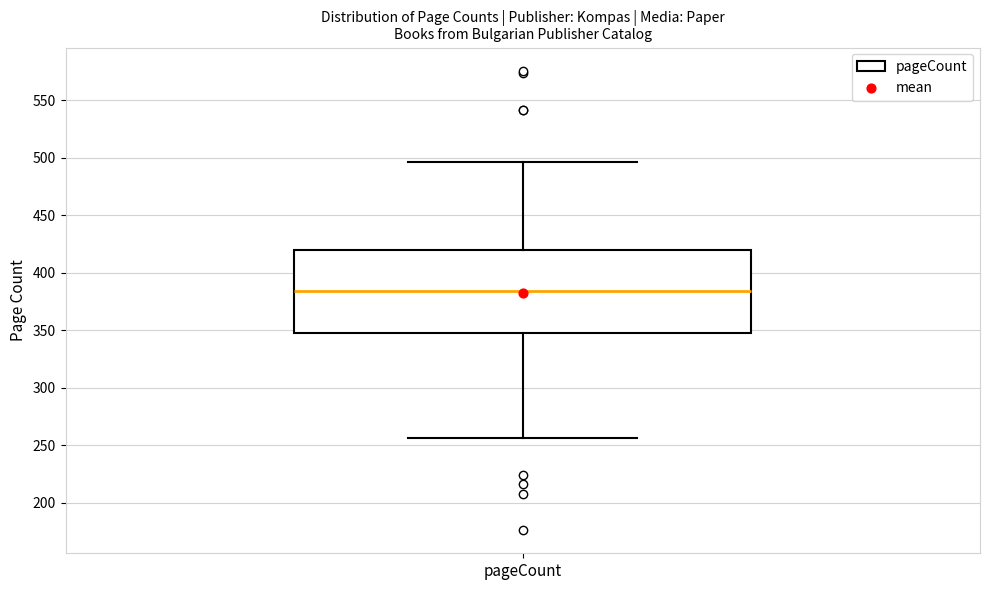

Transcribe this box plot: give where the median line is, the range the box spans, and where the two whiskers end, as read against the y-axis. The values are not printed on the chart, so give them approximately, as read against the axis.

median 385, box 350 to 420, whiskers 255 to 495